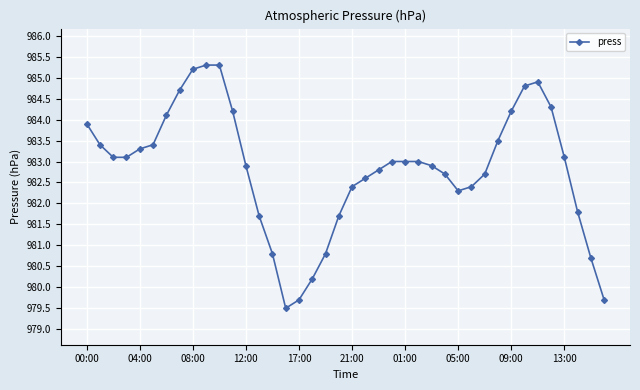

True or false: there are more than 0 points higher than both neighbors.

True